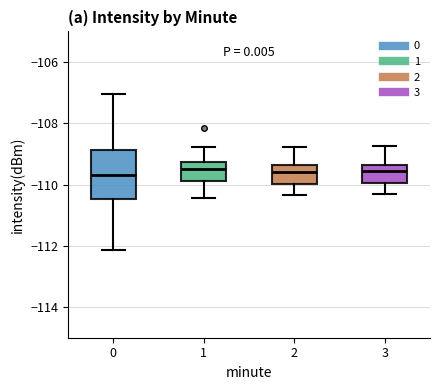

Where does the lower whisker of the box at x = 3 end on the y-axis? The values are not printed on the chart, so give them approximately, as read against the axis.

-110.4